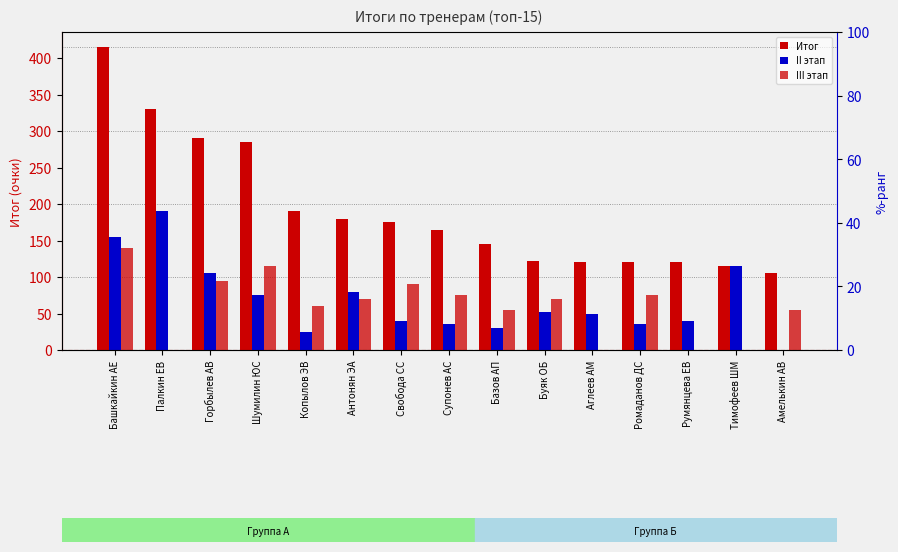

At how many categories does at least one series exceed 377?

1